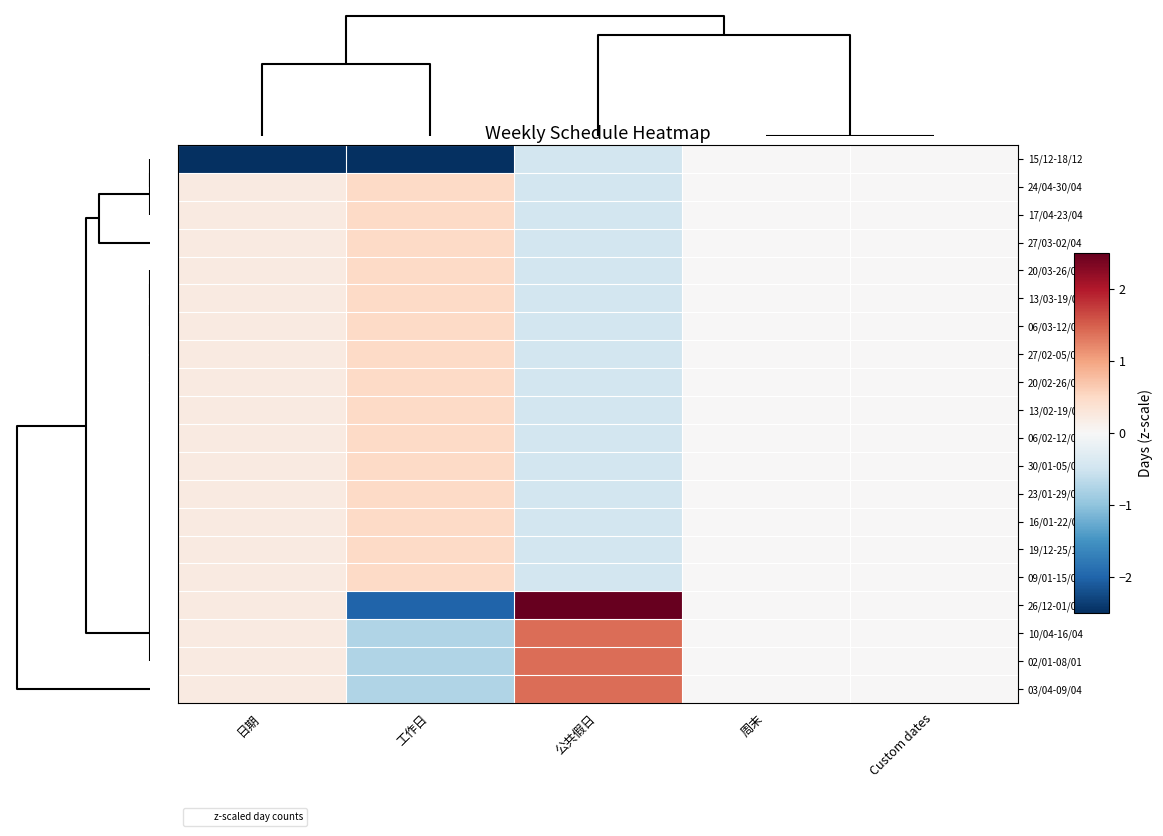

Reading left to right, transcribe all the data shown in this chart.

15/12-18/12: 日期=-4.4	工作日=-3.2	公共假日=-0.5	周末=0.0	Custom dates=0.0
24/04-30/04: 日期=0.2	工作日=0.5	公共假日=-0.5	周末=0.0	Custom dates=0.0
17/04-23/04: 日期=0.2	工作日=0.5	公共假日=-0.5	周末=0.0	Custom dates=0.0
27/03-02/04: 日期=0.2	工作日=0.5	公共假日=-0.5	周末=0.0	Custom dates=0.0
20/03-26/03: 日期=0.2	工作日=0.5	公共假日=-0.5	周末=0.0	Custom dates=0.0
13/03-19/03: 日期=0.2	工作日=0.5	公共假日=-0.5	周末=0.0	Custom dates=0.0
06/03-12/03: 日期=0.2	工作日=0.5	公共假日=-0.5	周末=0.0	Custom dates=0.0
27/02-05/03: 日期=0.2	工作日=0.5	公共假日=-0.5	周末=0.0	Custom dates=0.0
20/02-26/02: 日期=0.2	工作日=0.5	公共假日=-0.5	周末=0.0	Custom dates=0.0
13/02-19/02: 日期=0.2	工作日=0.5	公共假日=-0.5	周末=0.0	Custom dates=0.0
06/02-12/02: 日期=0.2	工作日=0.5	公共假日=-0.5	周末=0.0	Custom dates=0.0
30/01-05/02: 日期=0.2	工作日=0.5	公共假日=-0.5	周末=0.0	Custom dates=0.0
23/01-29/01: 日期=0.2	工作日=0.5	公共假日=-0.5	周末=0.0	Custom dates=0.0
16/01-22/01: 日期=0.2	工作日=0.5	公共假日=-0.5	周末=0.0	Custom dates=0.0
19/12-25/12: 日期=0.2	工作日=0.5	公共假日=-0.5	周末=0.0	Custom dates=0.0
09/01-15/01: 日期=0.2	工作日=0.5	公共假日=-0.5	周末=0.0	Custom dates=0.0
26/12-01/01: 日期=0.2	工作日=-2.0	公共假日=3.3	周末=0.0	Custom dates=0.0
10/04-16/04: 日期=0.2	工作日=-0.7	公共假日=1.4	周末=0.0	Custom dates=0.0
02/01-08/01: 日期=0.2	工作日=-0.7	公共假日=1.4	周末=0.0	Custom dates=0.0
03/04-09/04: 日期=0.2	工作日=-0.7	公共假日=1.4	周末=0.0	Custom dates=0.0